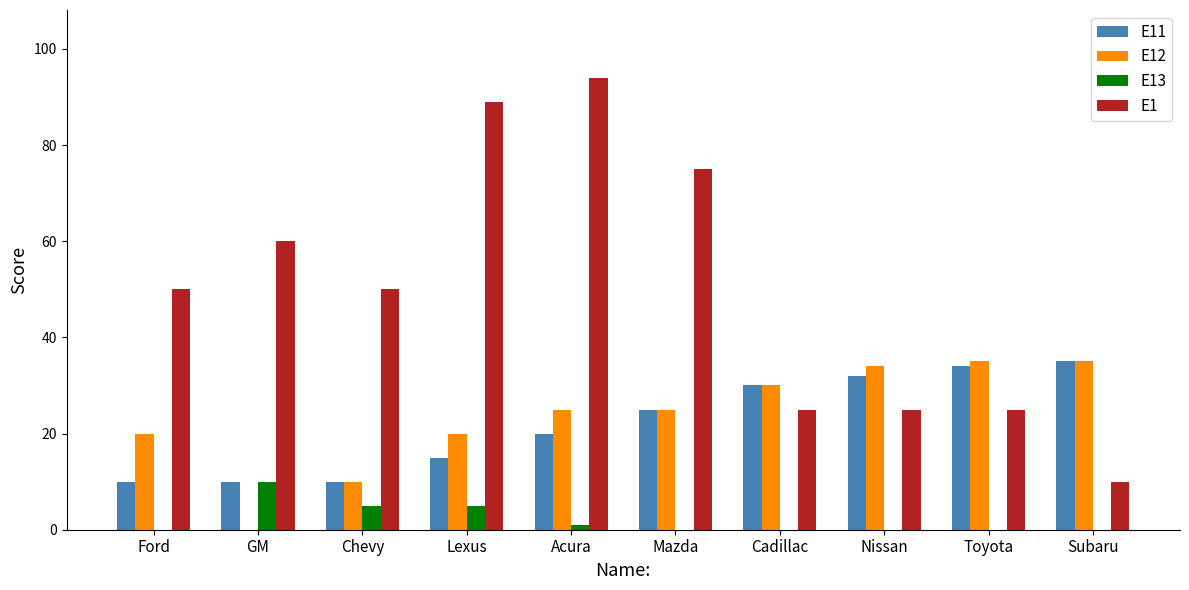

What is the sum of all E11 values?

221